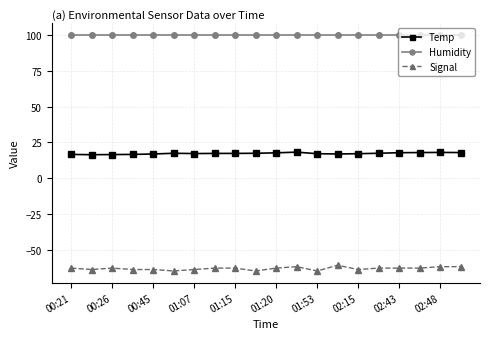

At how many categories does at least one series exceed 39?

20